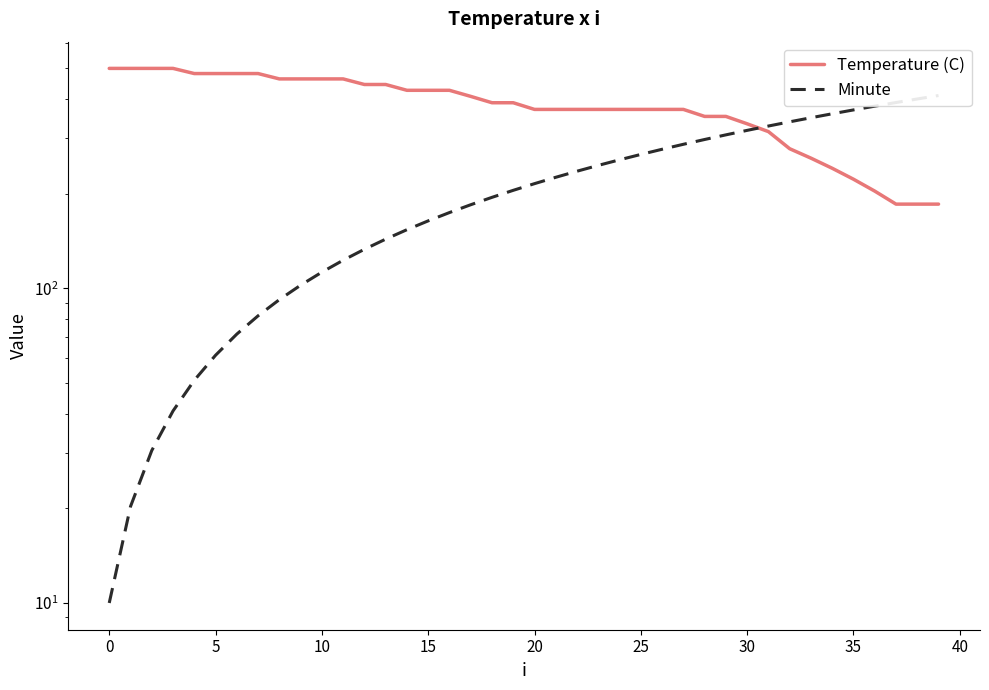

What is the label of the 26th point from the right?

14